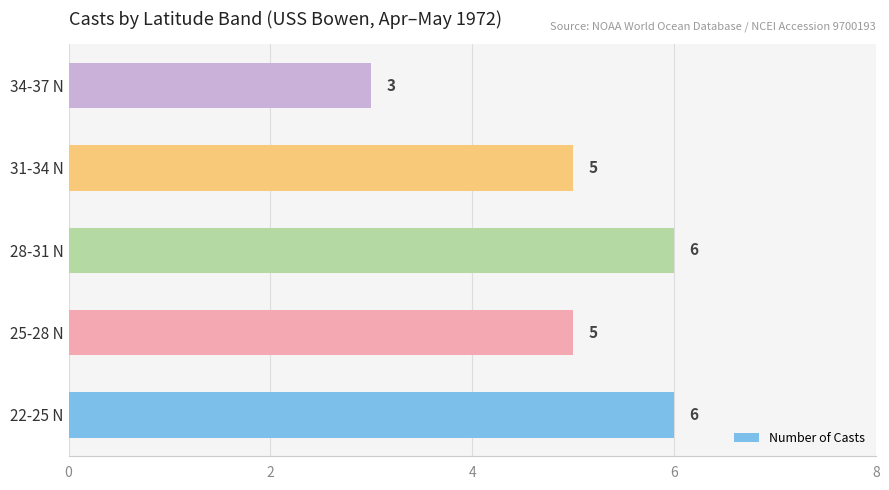

Reading bottom to top, list all the values displayed in this chart.

6	5	6	5	3